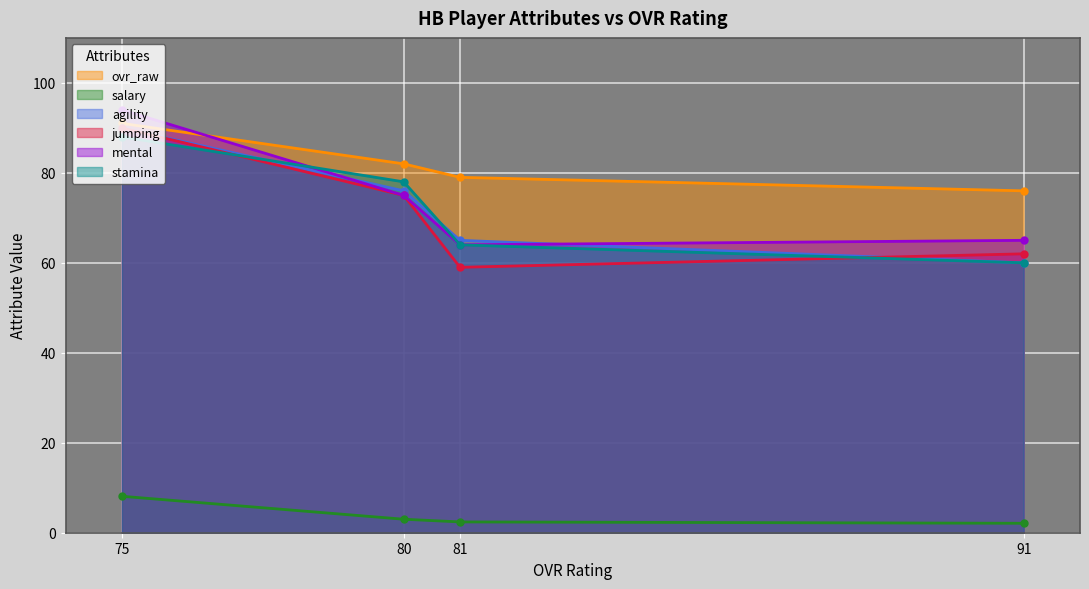

Reading left to right, list all the values displayed in this chart.

ovr_raw: 75=91.0	80=82.0	81=79.0	91=76.0
salary: 75=8.1	80=3.0	81=2.4	91=2.1
agility: 75=90.0	80=76.0	81=65.0	91=60.0
jumping: 75=90.0	80=75.0	81=59.0	91=62.0
mental: 75=94.0	80=75.0	81=64.0	91=65.0
stamina: 75=88.0	80=78.0	81=64.0	91=60.0